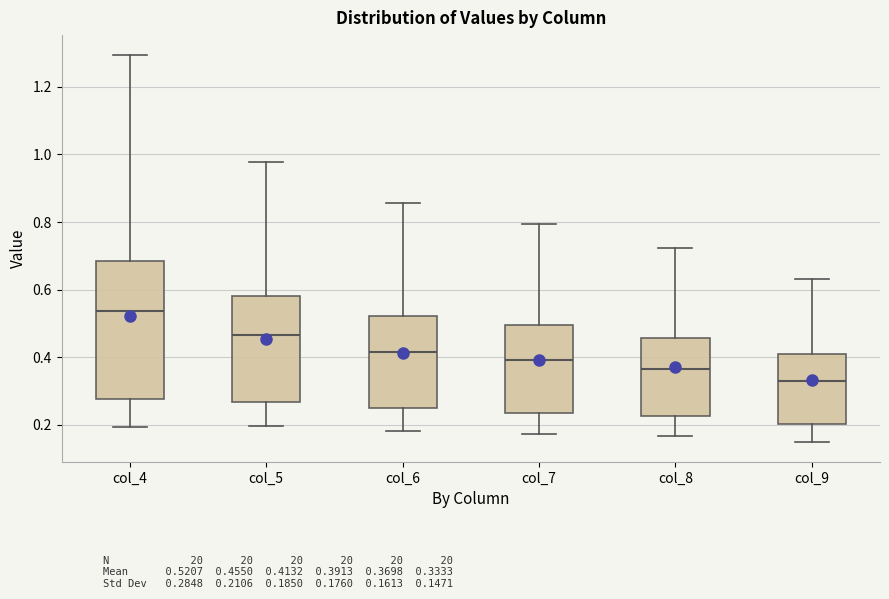

Comparing the boxes themselves (not the whiskers), which one is the tallest?

col_4